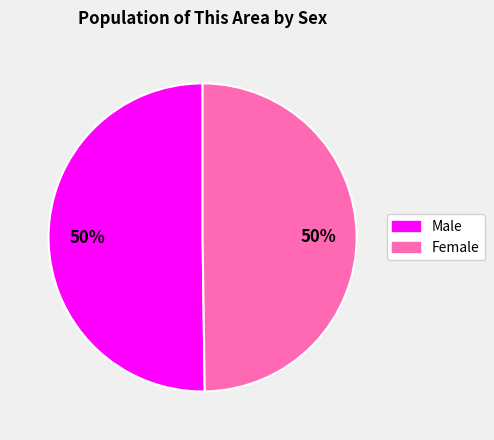

What is the ratio of the value at Male to the value at Female?

1.0